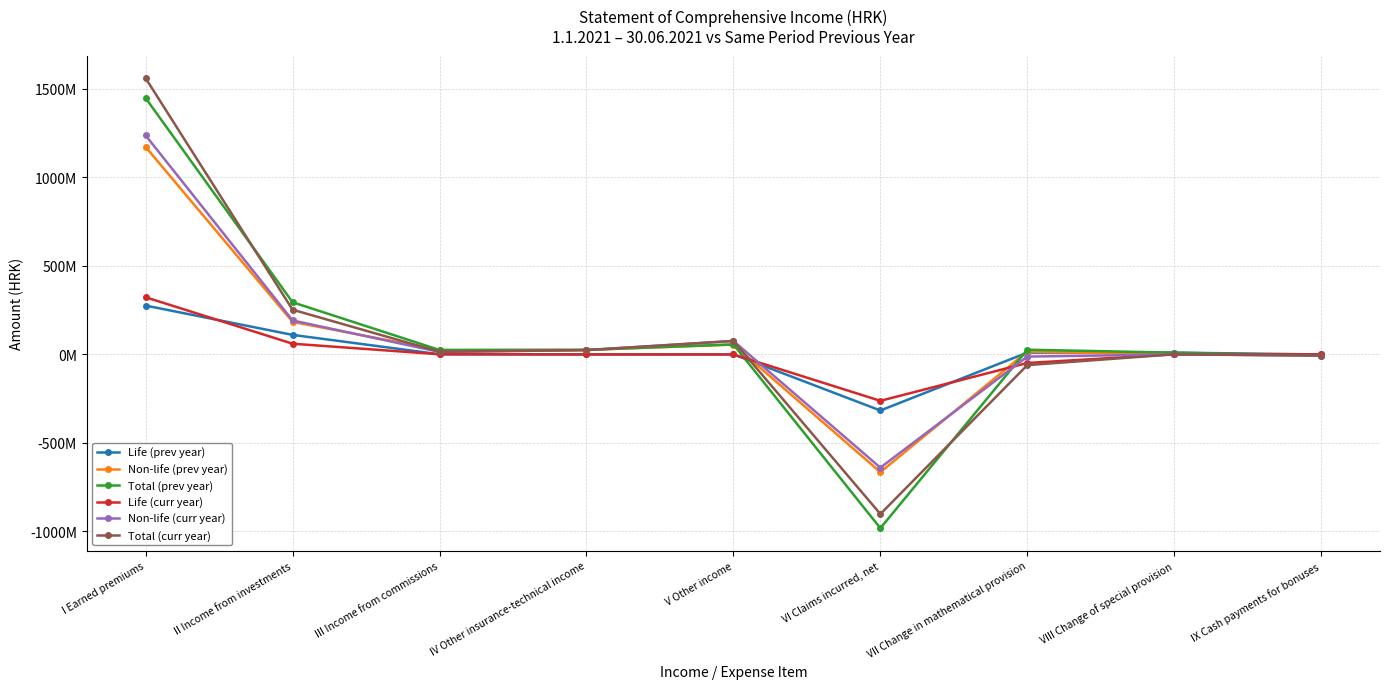

The value of Total (curr year) at IX Cash payments for bonuses is -5932527. True or false?

True